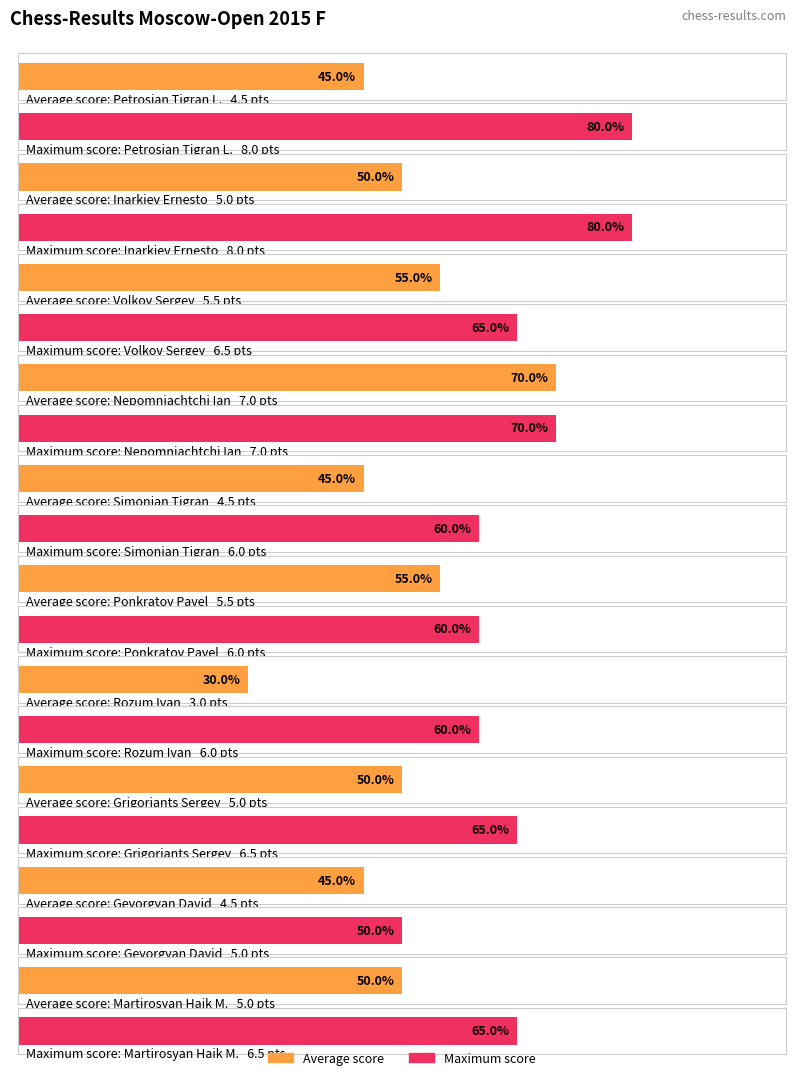

At which label does Average utilization first exceed 5?

Volkov Sergey